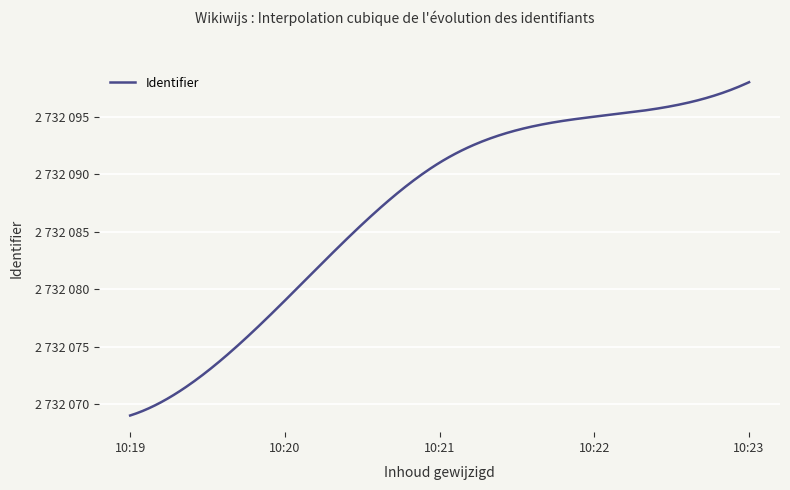

List the labels in order of value, largest first.

2016-12-06 10:22:55, 2016-12-06 10:22:15, 2016-12-06 10:21:25, 2016-12-06 10:20:21, 2016-12-06 10:19:36